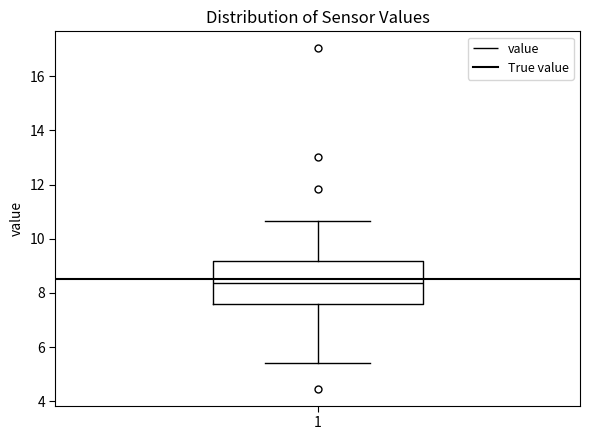

Where does the median line of the box at x = 1 sit on the y-axis? The values are not printed on the chart, so give them approximately, as read against the axis.

8.4